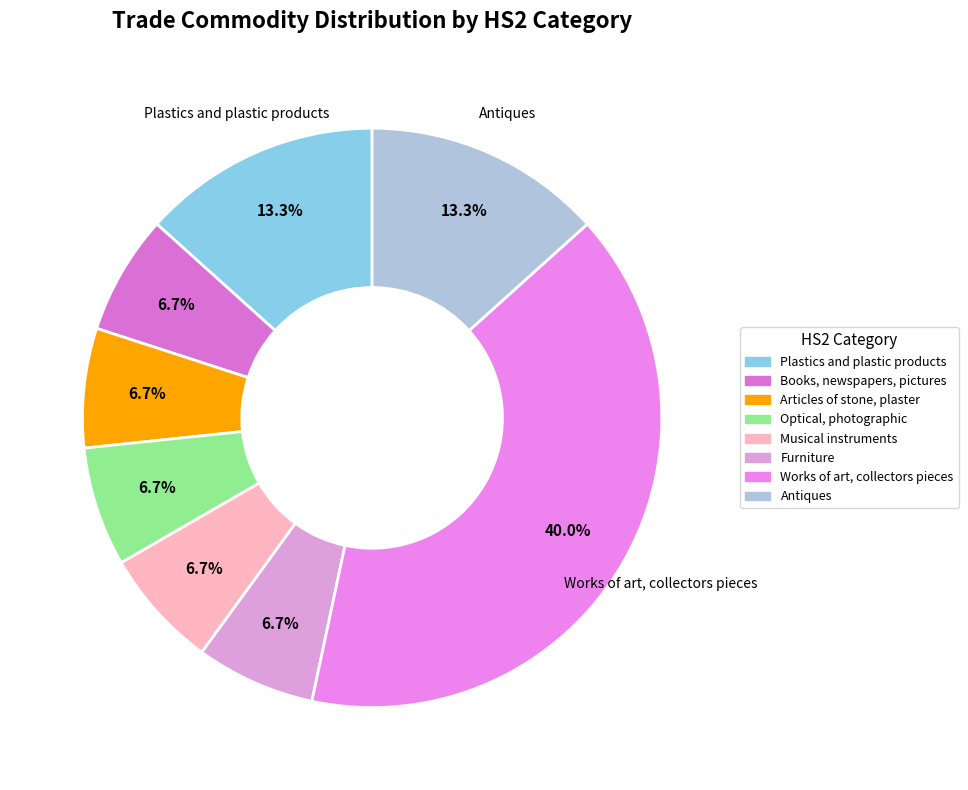

Do Plastics and plastic products and Optical, photographic together represent more than half of the pie?

No